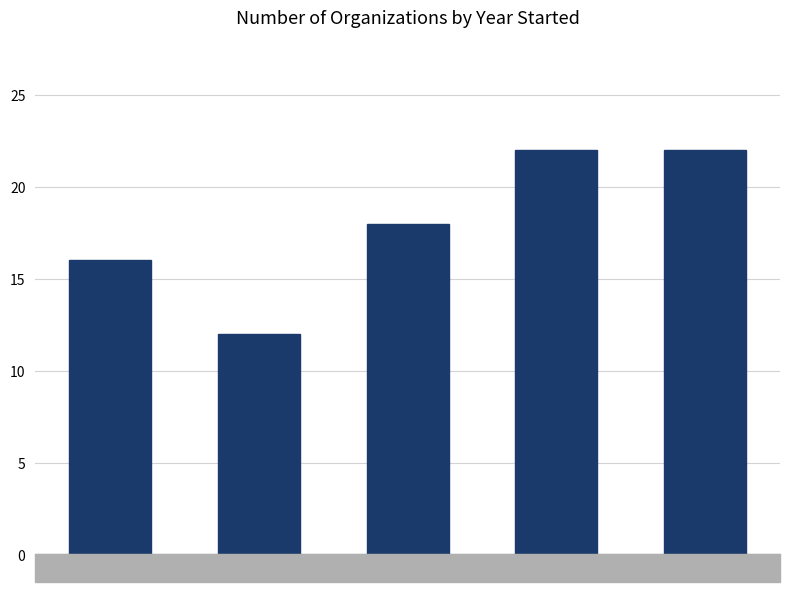

What is the change in value from Before 2000 to 2020-2023?

+6